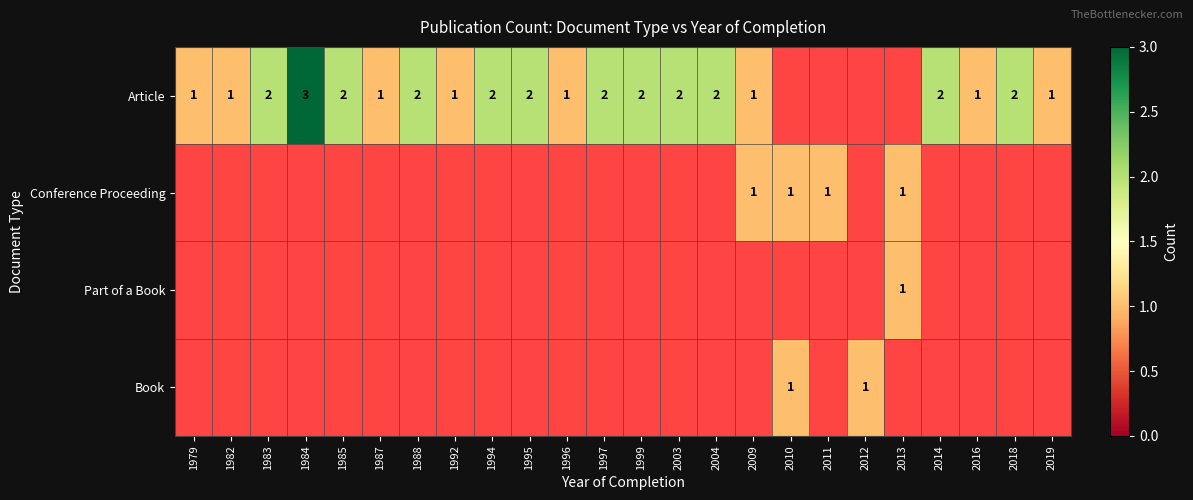

At which category does the chart reach its minimum across all series?

1979